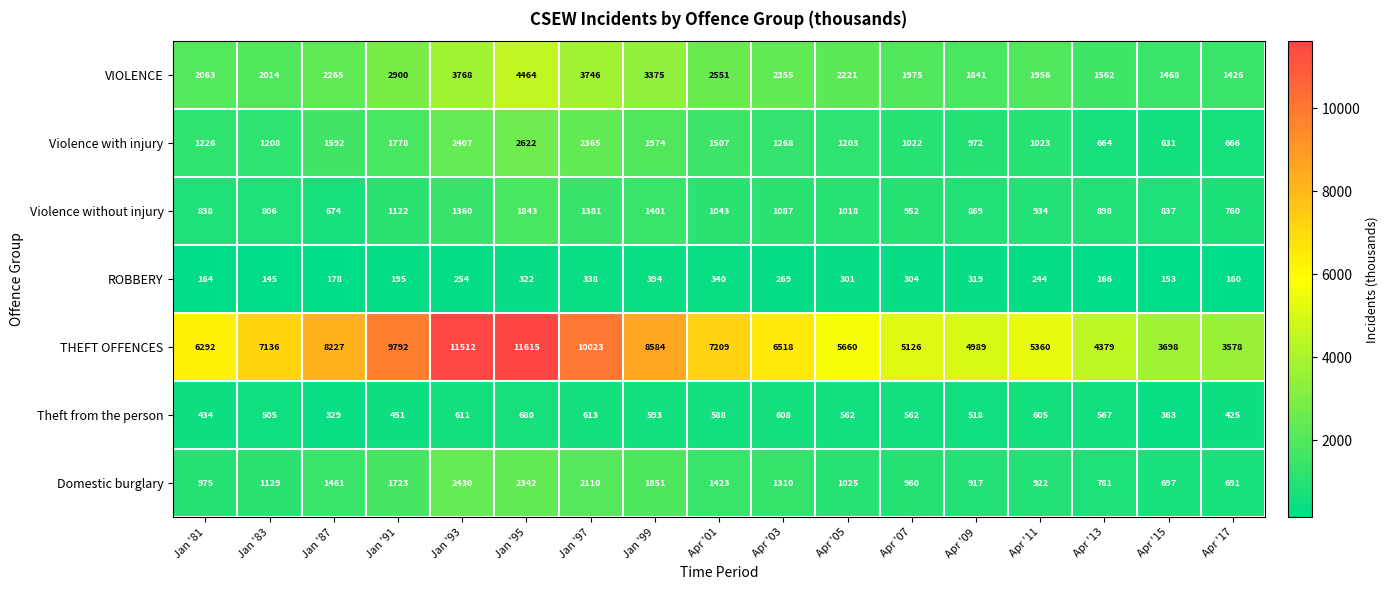

How many data points does each series have?

17